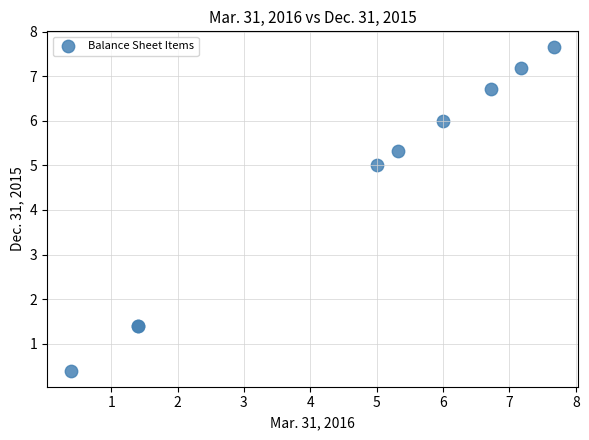

What Y value in the scatter plot is closest to 4?

5.0